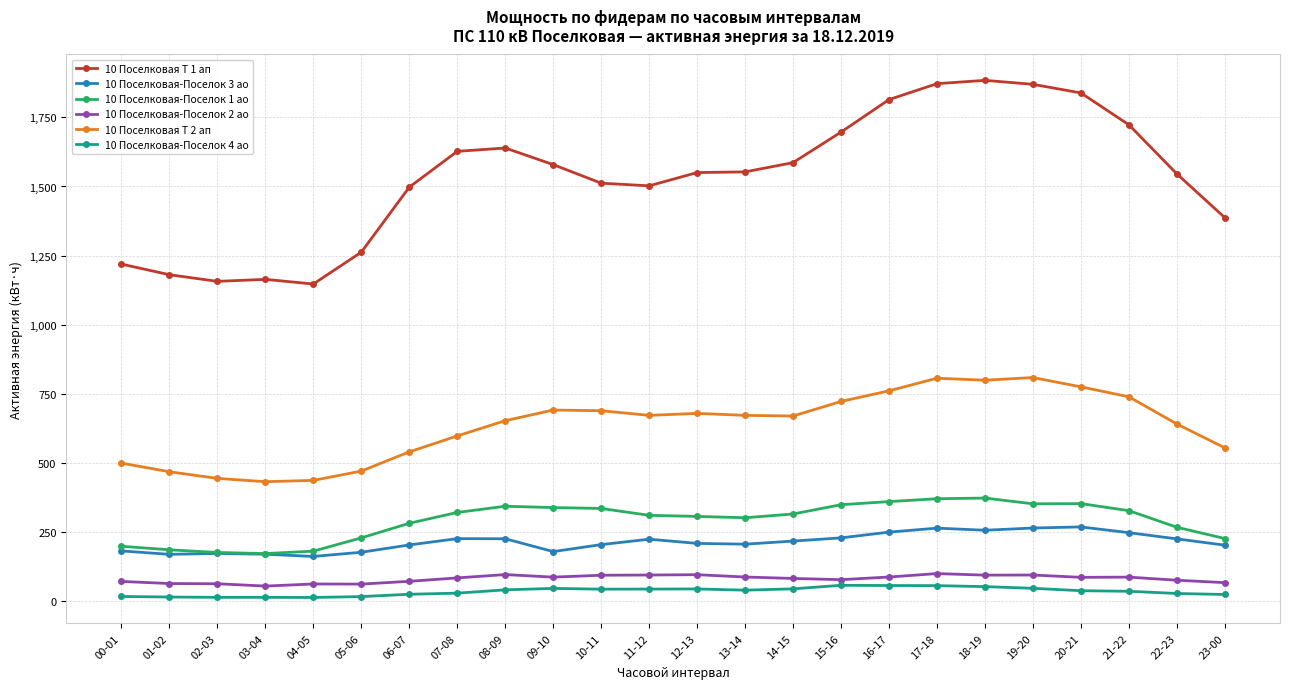

What is the lowest value of the 10 Поселковая Т 1 ап series?

1147.2